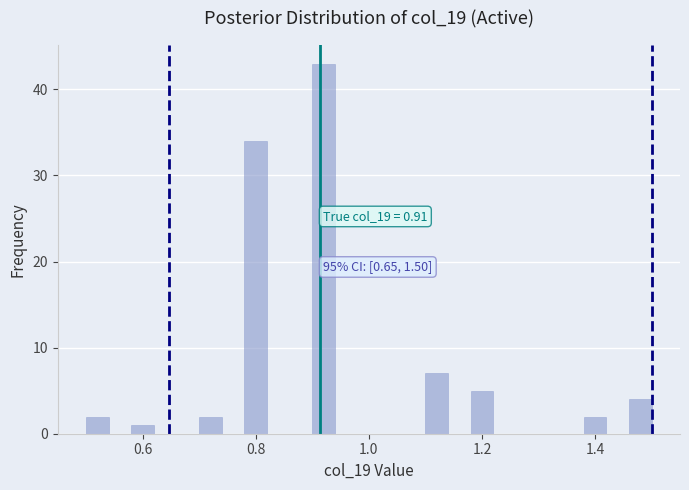

Read against the x-axis, roughly where is the centre of the tallest bar?

0.92